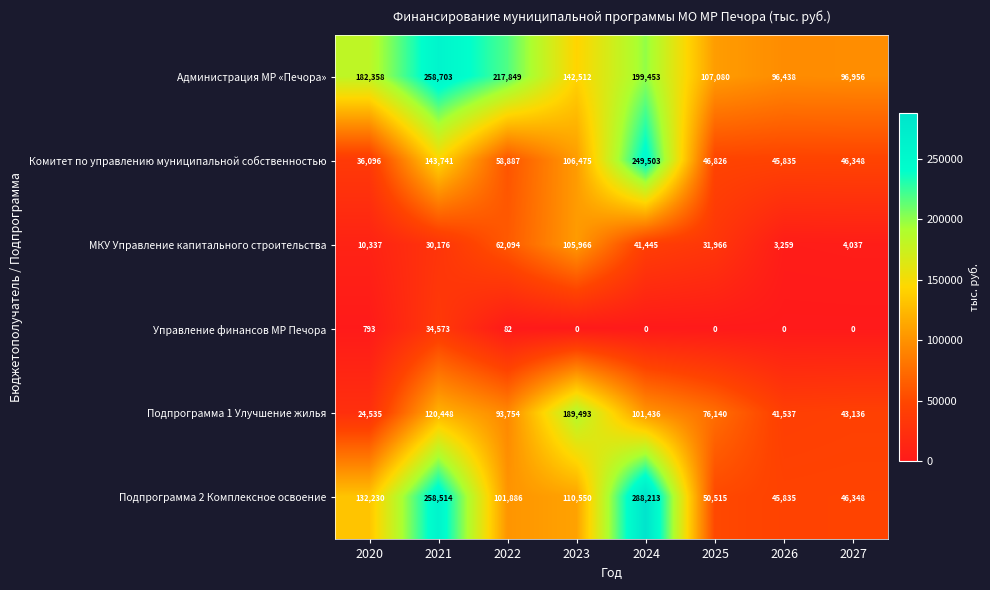

Is it true that Подпрограмма 2 Комплексное освоение equals 141278 at 2022?

False